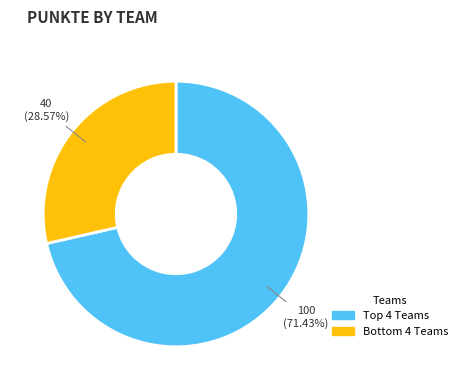

Which category accounts for the majority?

Top 4 Teams